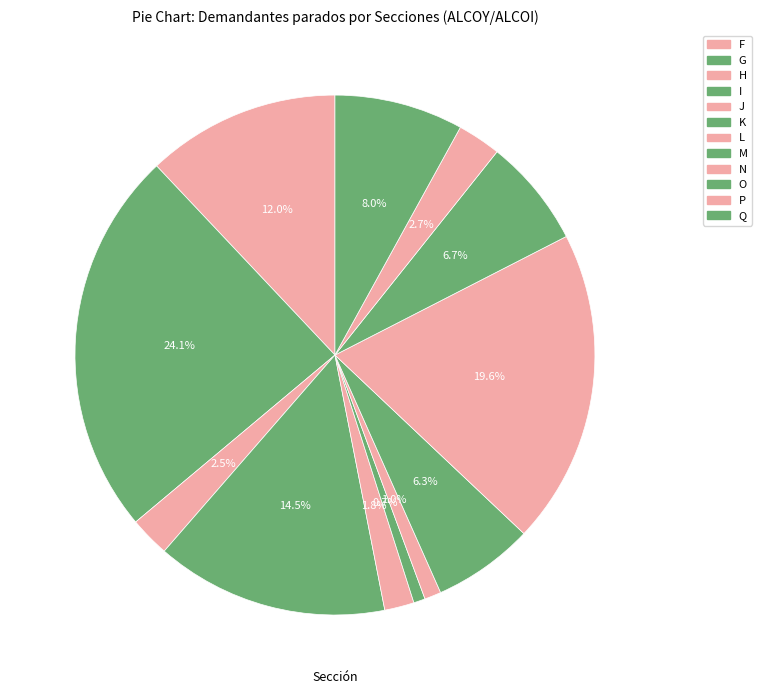

To the nearest percent, what is the combined percentage of K and I?

15%